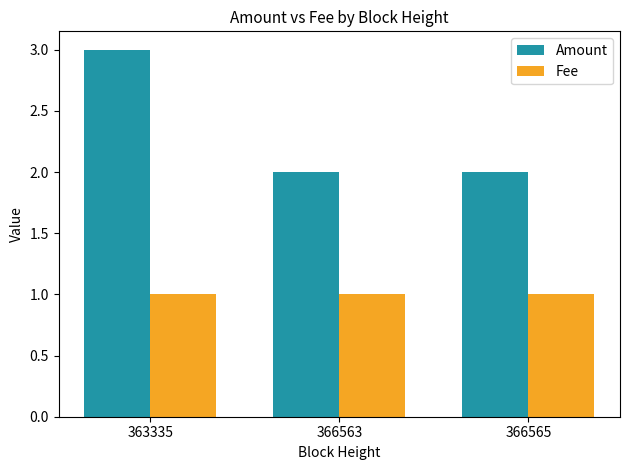

What is the difference between the Amount values at 363335 and 366565?

1